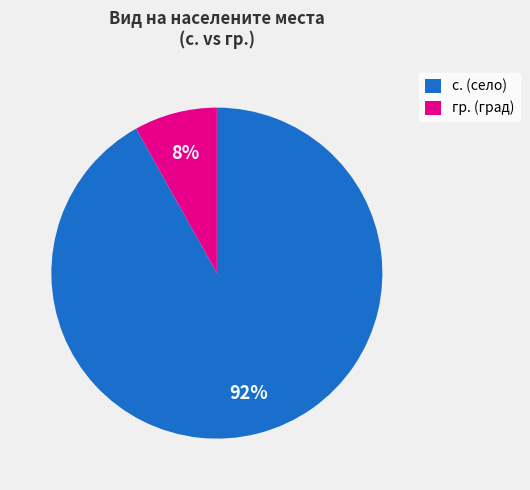

How many slices are in this pie chart?

2